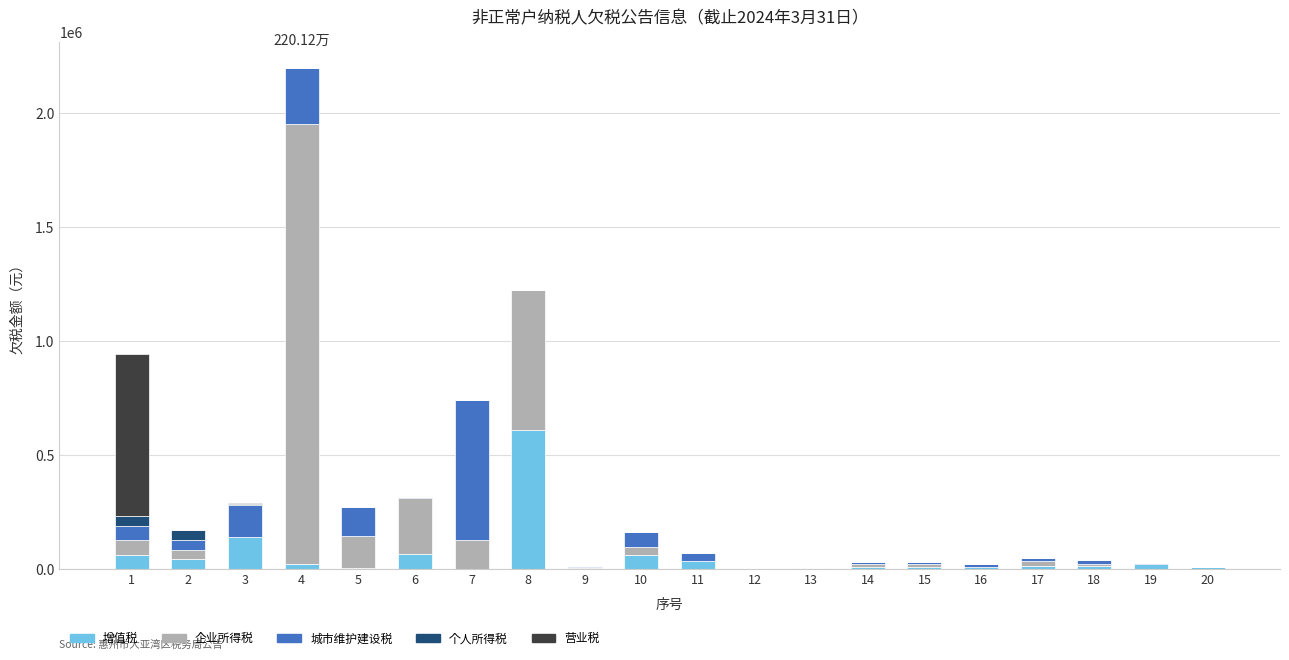

At which category is the sum across all series the highest?

4